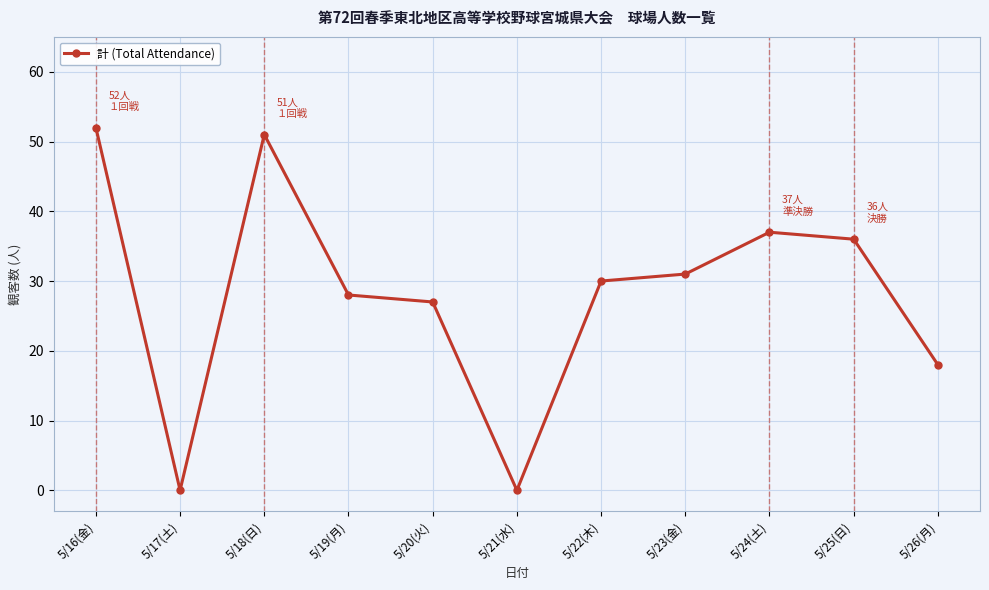

What is the greatest value displayed?

52